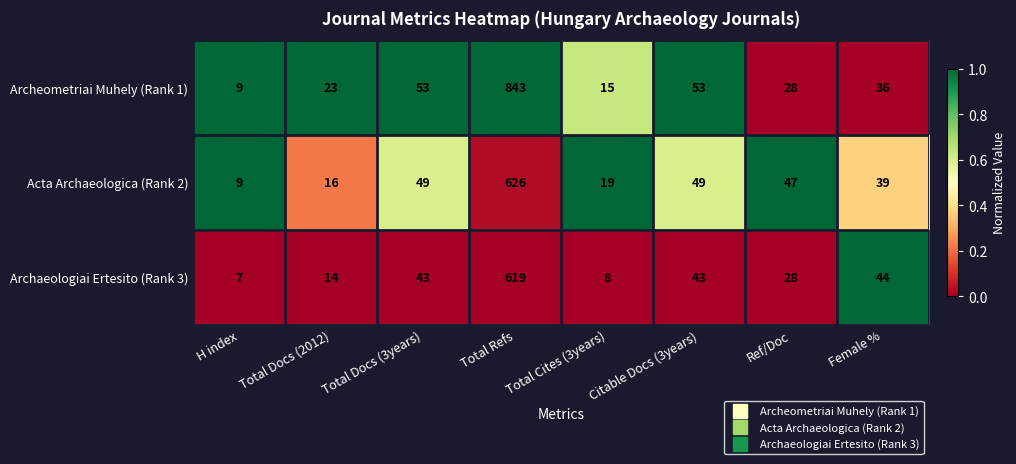

The Archeometriai Muhely (Rank 1) series shows 10 at Female %. True or false?

False